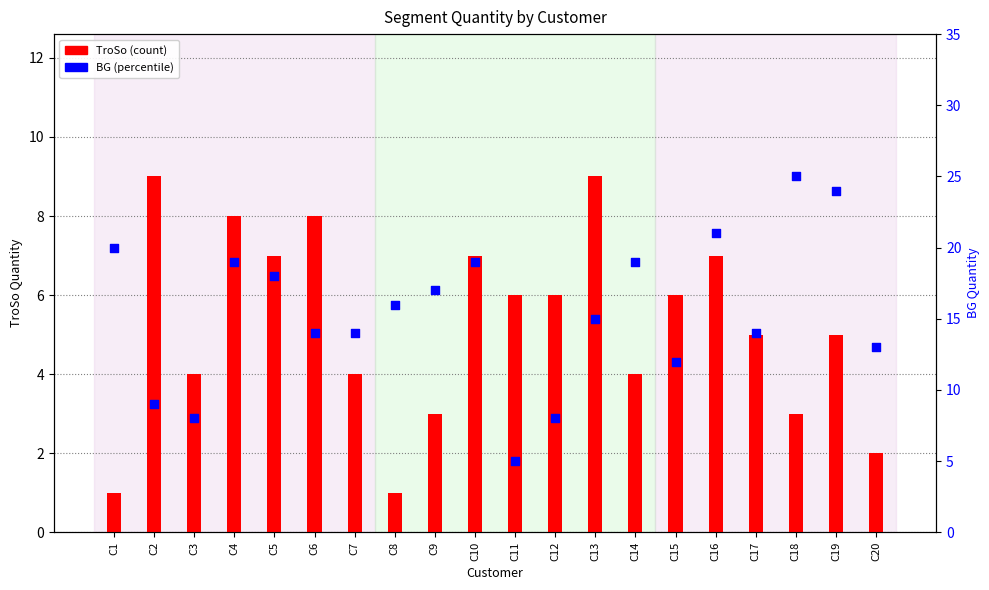

What are all the series names shown in the legend?

TroSo (count), BG (percentile)